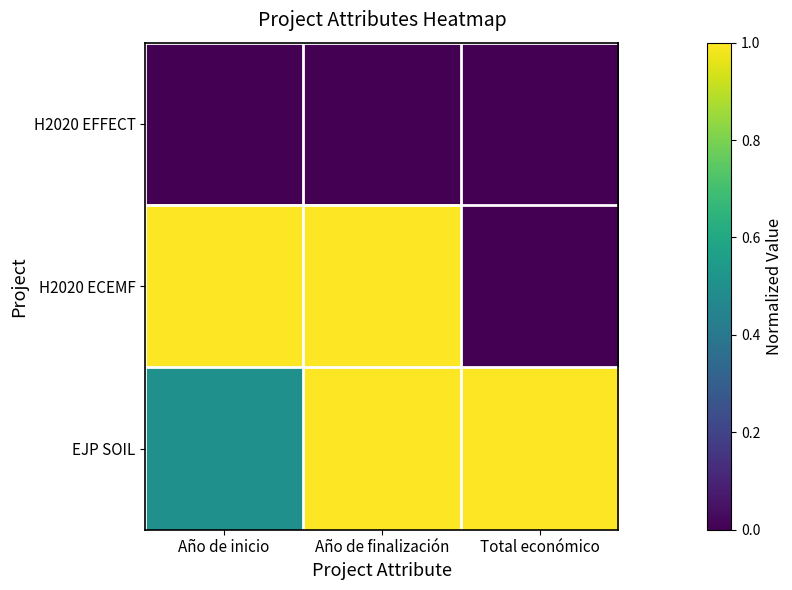

Which has a higher value, Año de finalización or Total económico?

Año de finalización